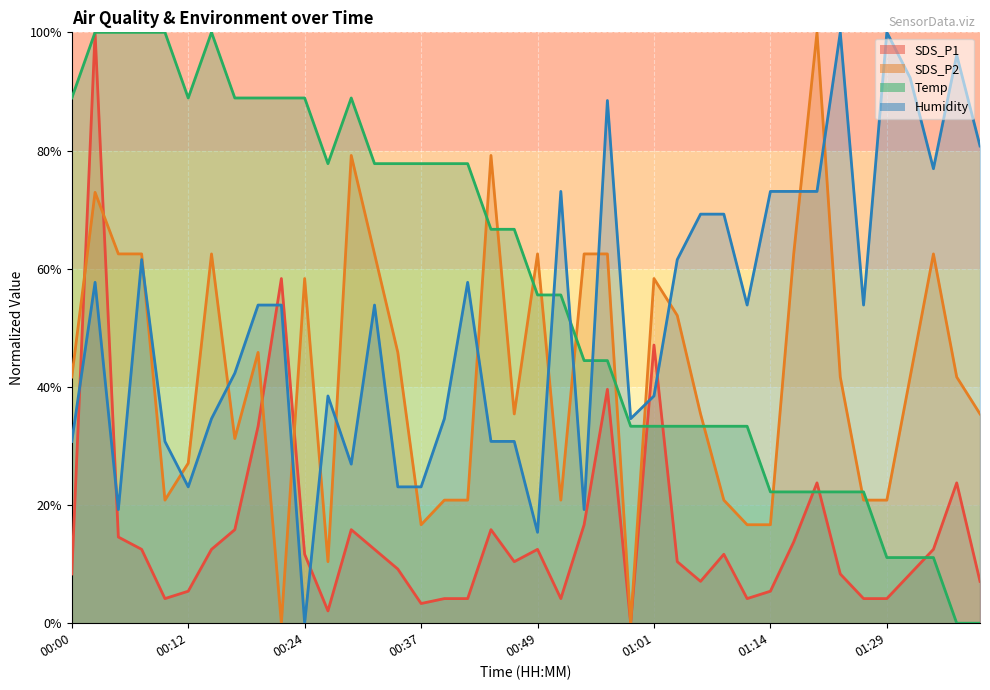

List the labels in order of SDS_P2 value, largest first.

01:19, 00:29, 00:44, 00:02, 00:05, 00:07, 00:15, 00:32, 00:49, 00:54, 00:56, 01:16, 01:34, 00:24, 01:01, 01:04, 00:19, 00:34, 00:00, 01:24, 01:31, 01:36, 00:47, 01:06, 01:39, 00:17, 00:12, 00:10, 00:39, 00:42, 00:52, 01:09, 01:26, 01:29, 00:37, 01:11, 01:14, 00:27, 00:22, 00:59